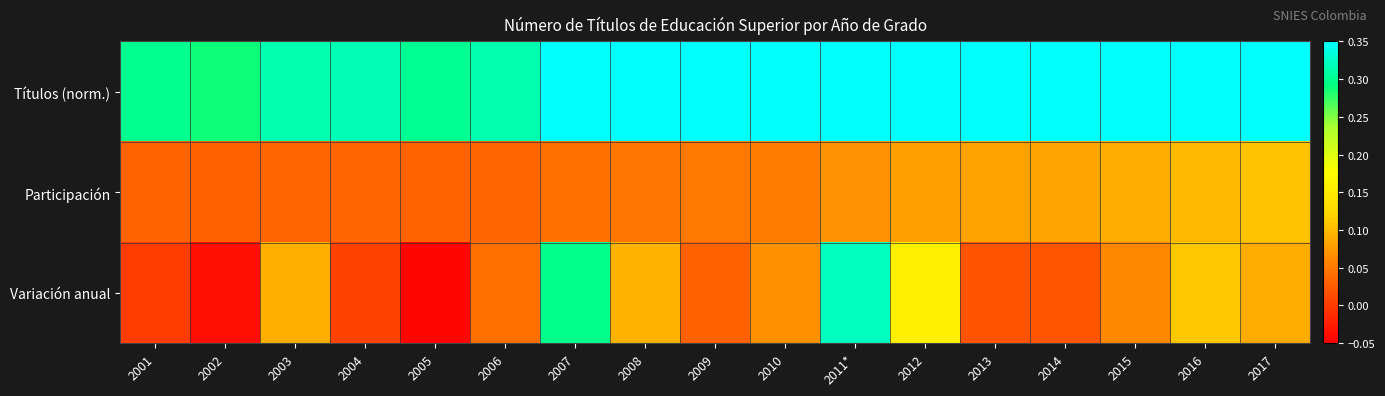

Which category has the lowest value across all series?

2005